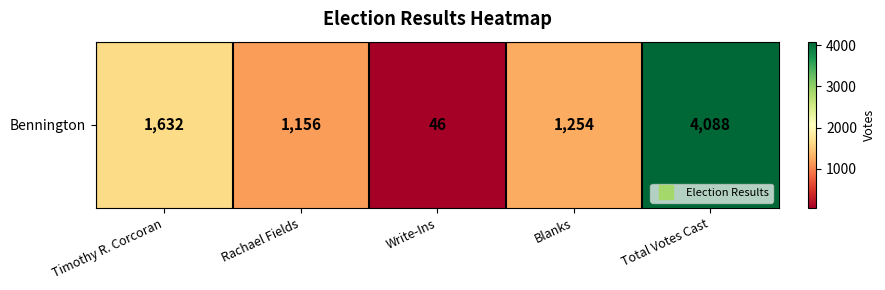

Reading right to left, transcribe all the data shown in this chart.

4088	1254	46	1156	1632